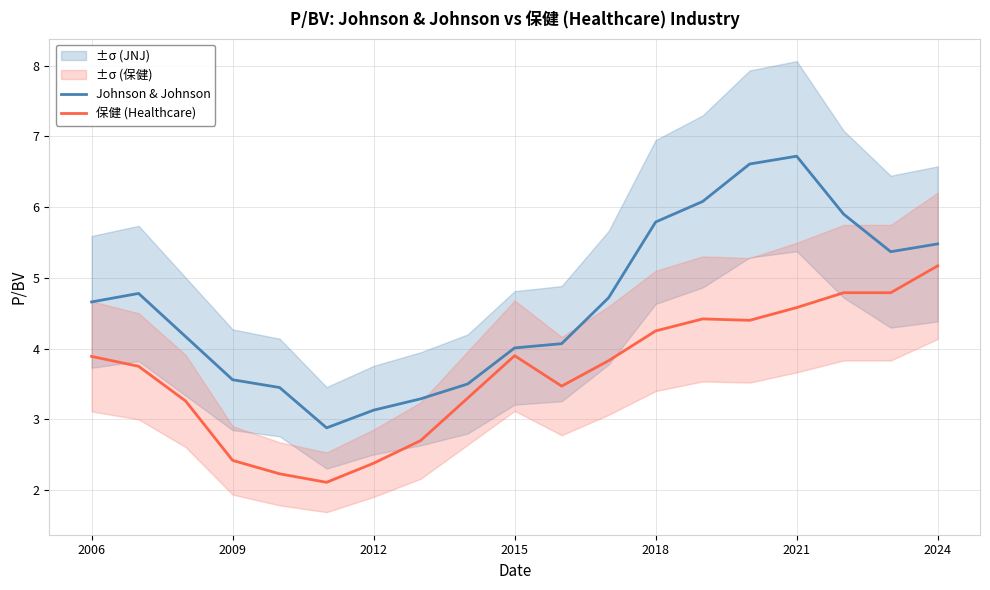

At which label does 保健 (Healthcare) first exceed 3?

2006